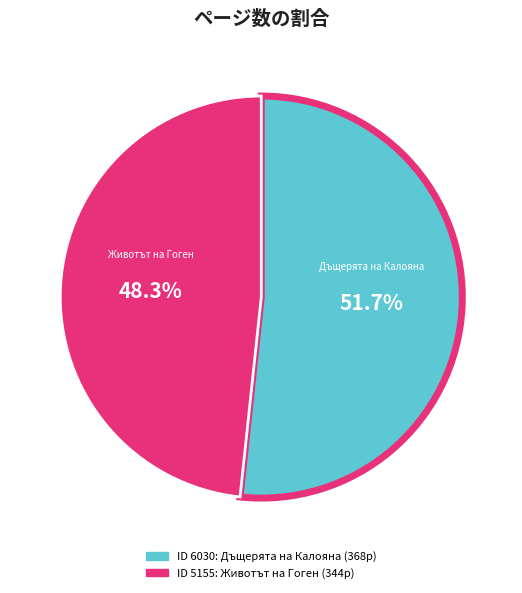

Is there a majority slice in this chart?

Yes